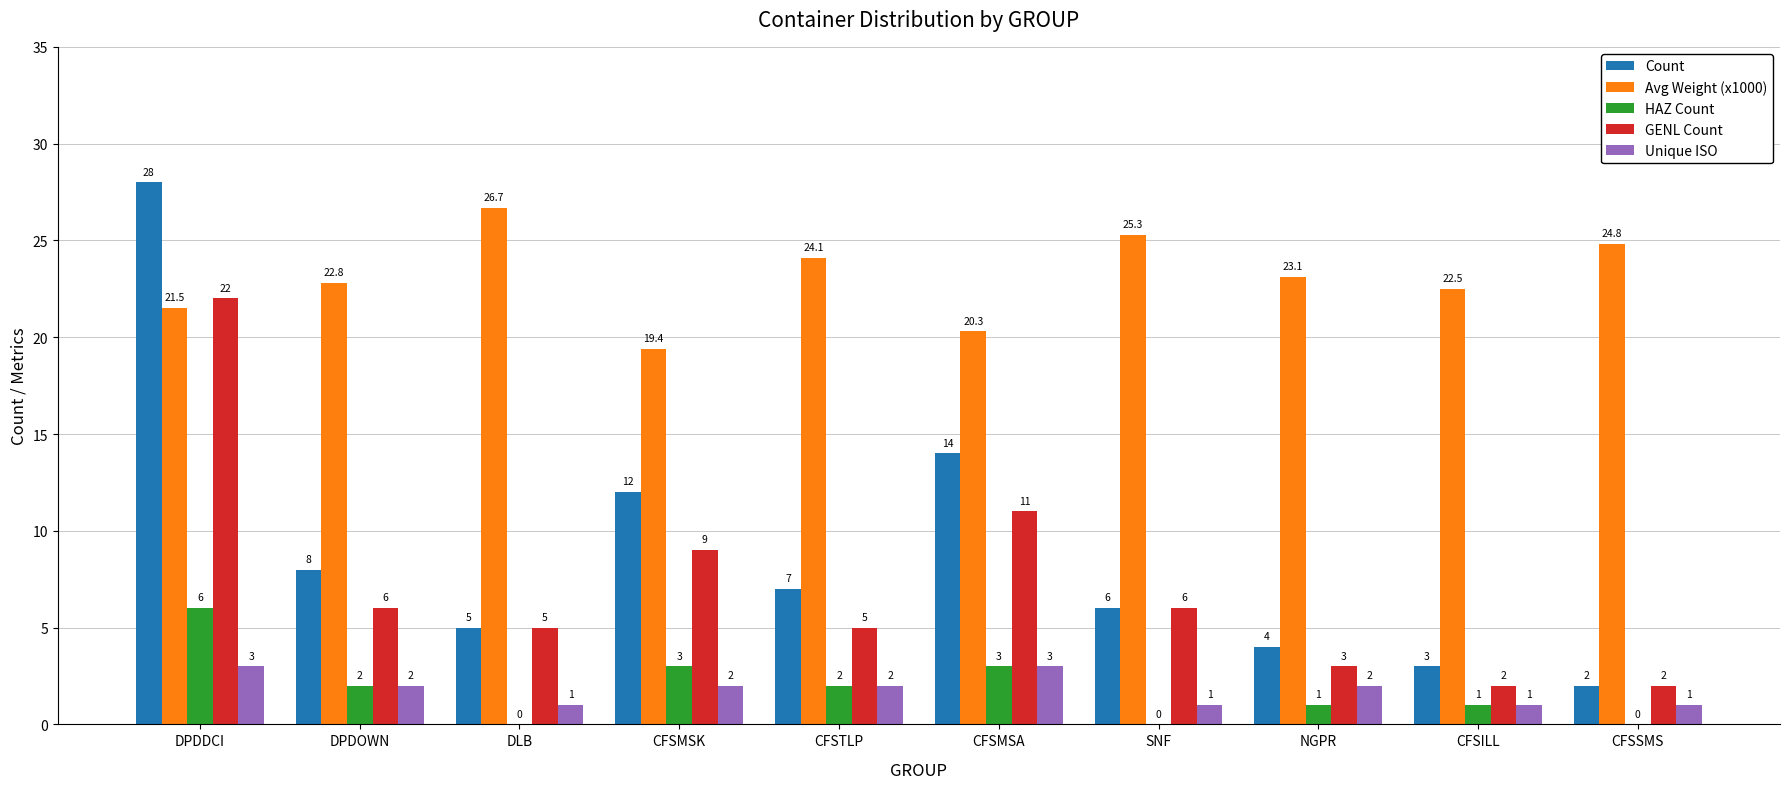

Is the value of HAZ Count at DLB greater than the value of Count at CFSMSA?

No